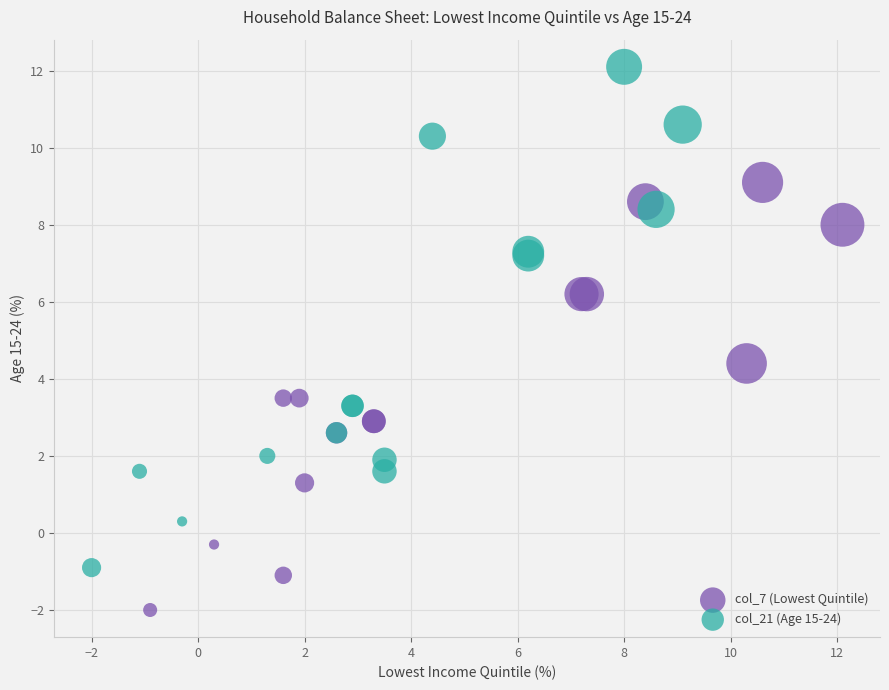

Which series has the widest spread of Y values?

col_21 (Age 15-24)